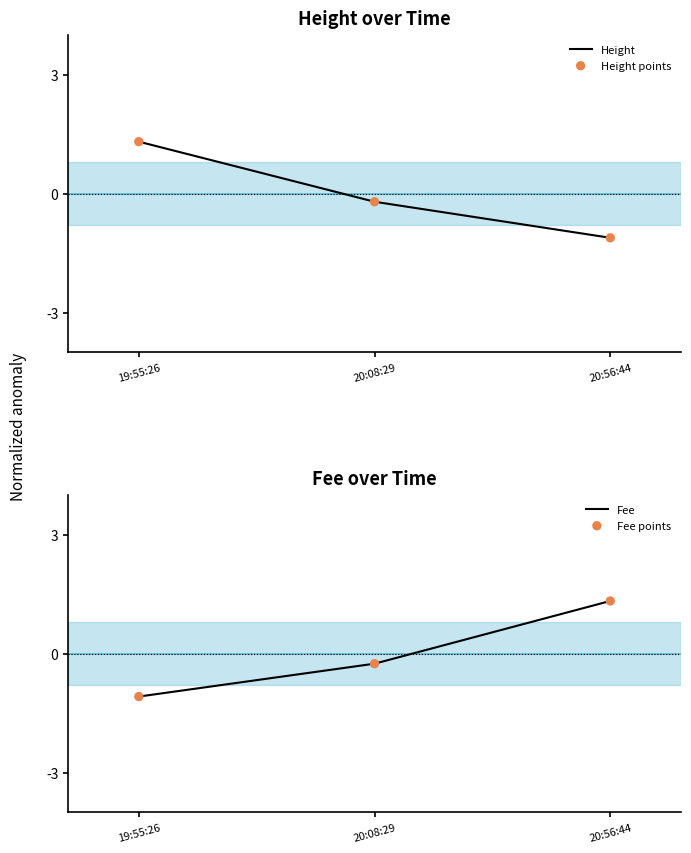

Which series contains the lowest Y value?

Height